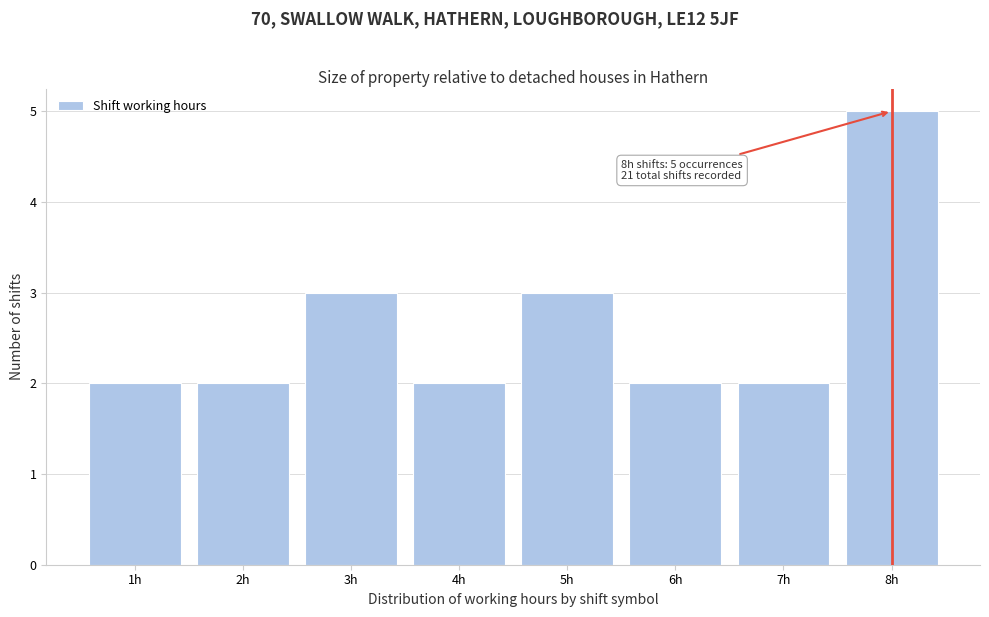

Over which range of the x-axis is the bar tallest?

7.5 to 8.5